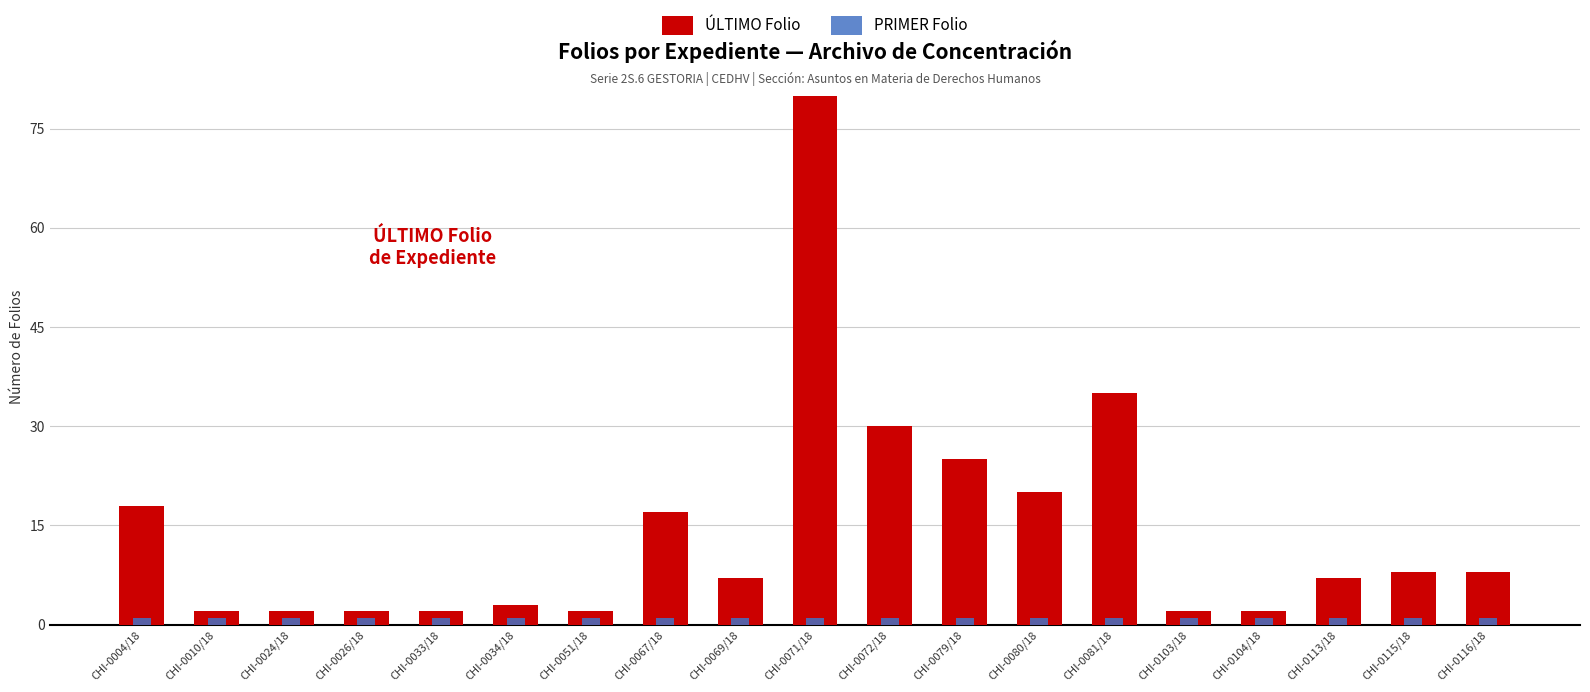

What is the sum of the PRIMER Folio values at CHI-0081/18 and CHI-0026/18?

2